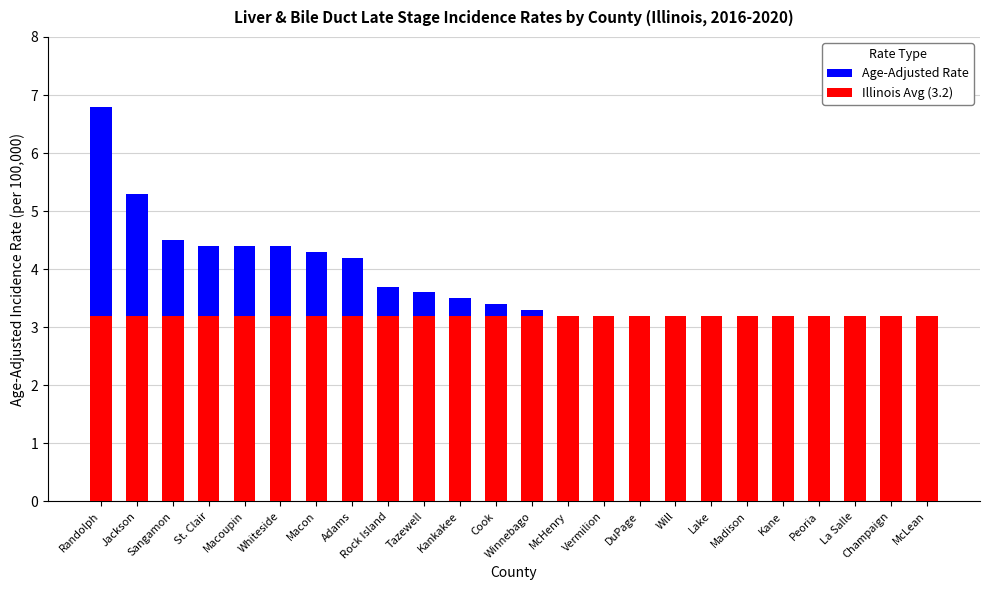

Which category has the highest value in the Illinois Avg (3.2) series?

Randolph